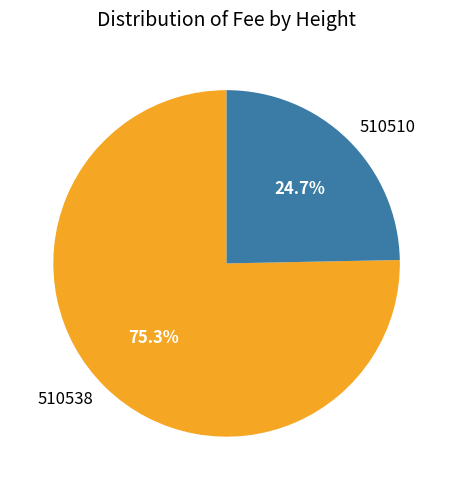

Between 510510 and 510538, which is larger?

510538